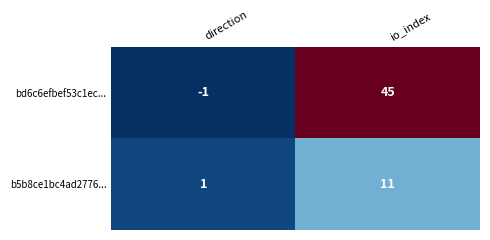

Which series has the largest total across all categories?

bd6c6efbef53c1ec...